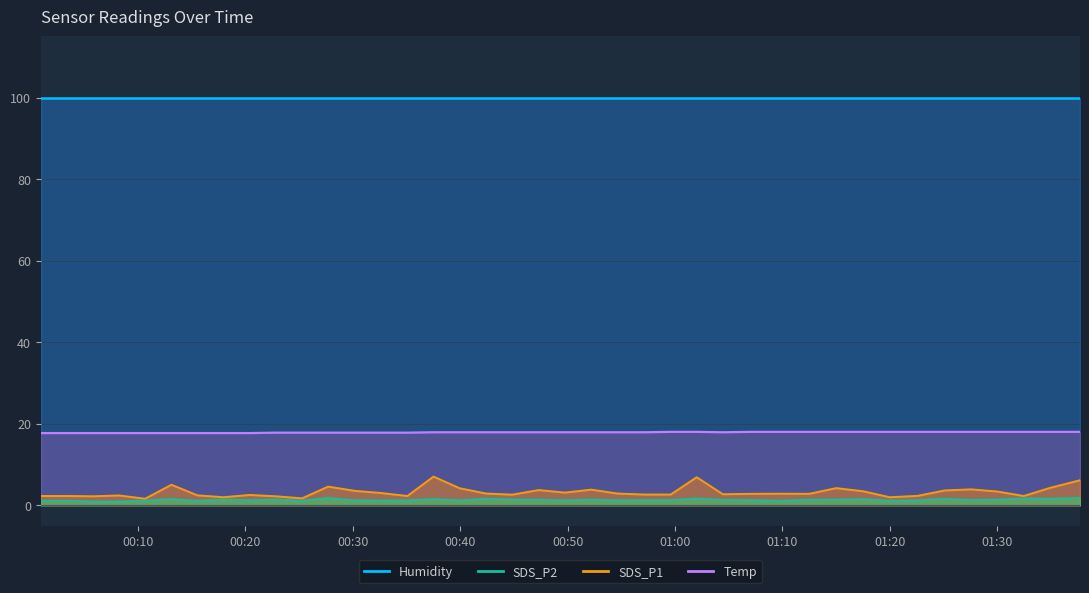

What is the approximate value of SDS_P2 at 2023/08/09 00:42:25?

1.6